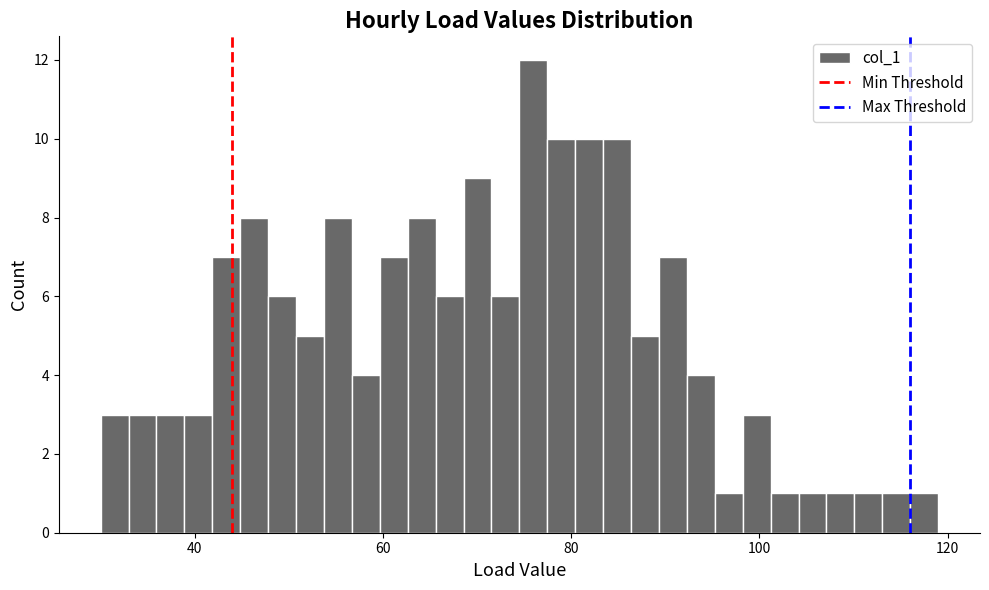

Read against the x-axis, roughly where is the centre of the tallest bar?

76